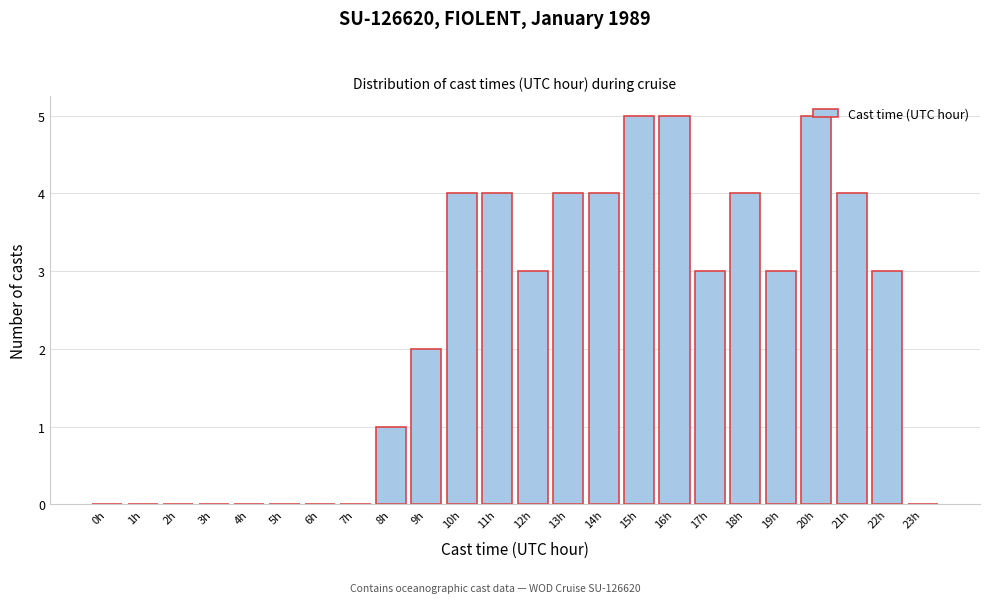

The value at 6h is 0. True or false?

True